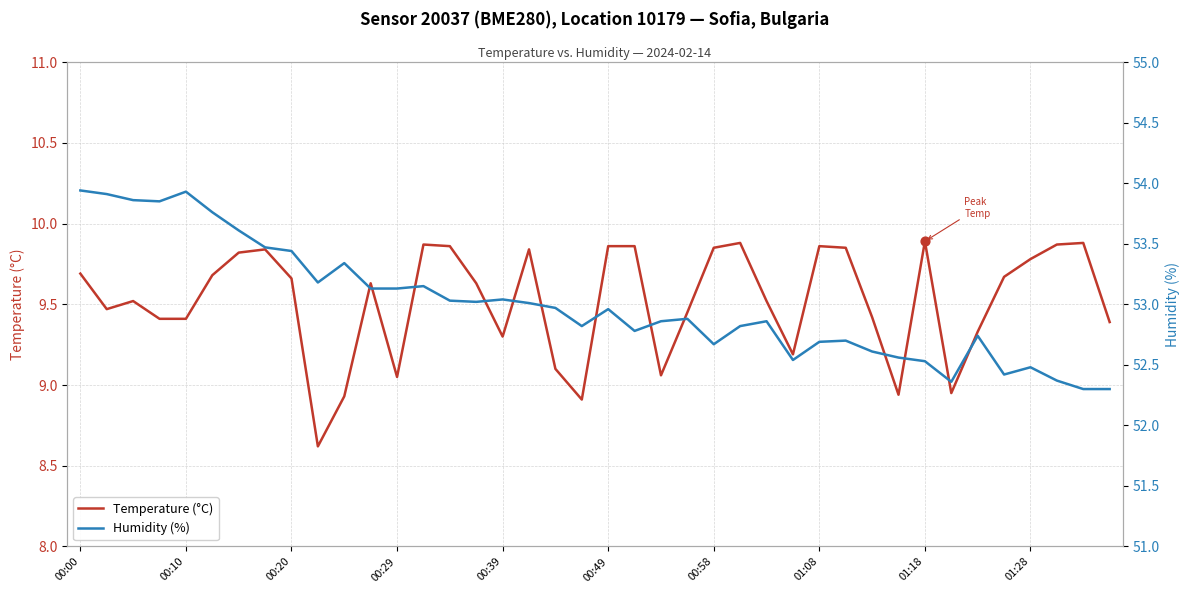

Which series reaches the minimum Y coordinate?

Temperature (°C)